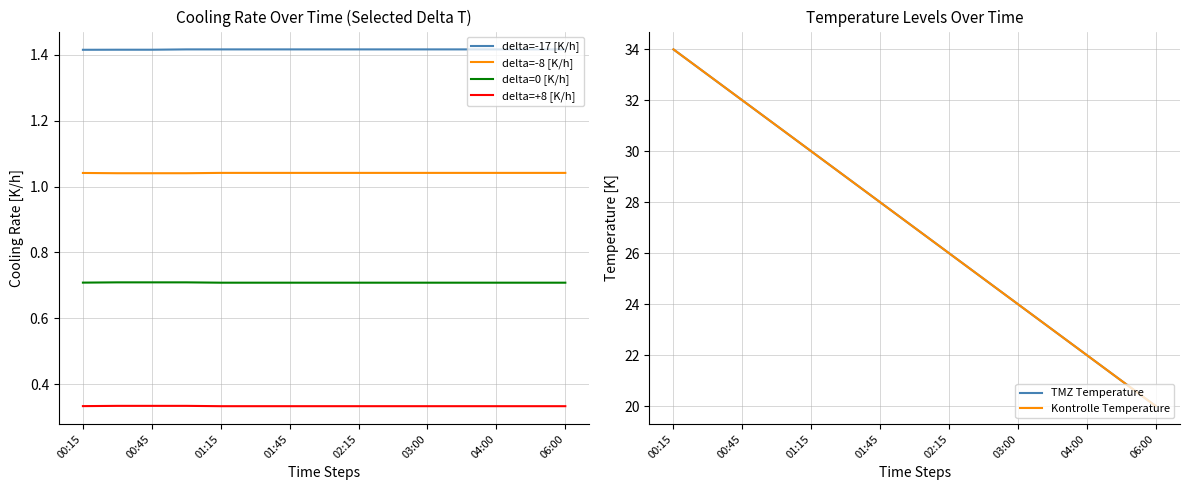

What is the highest value of the delta=0 [K/h] series?

0.7